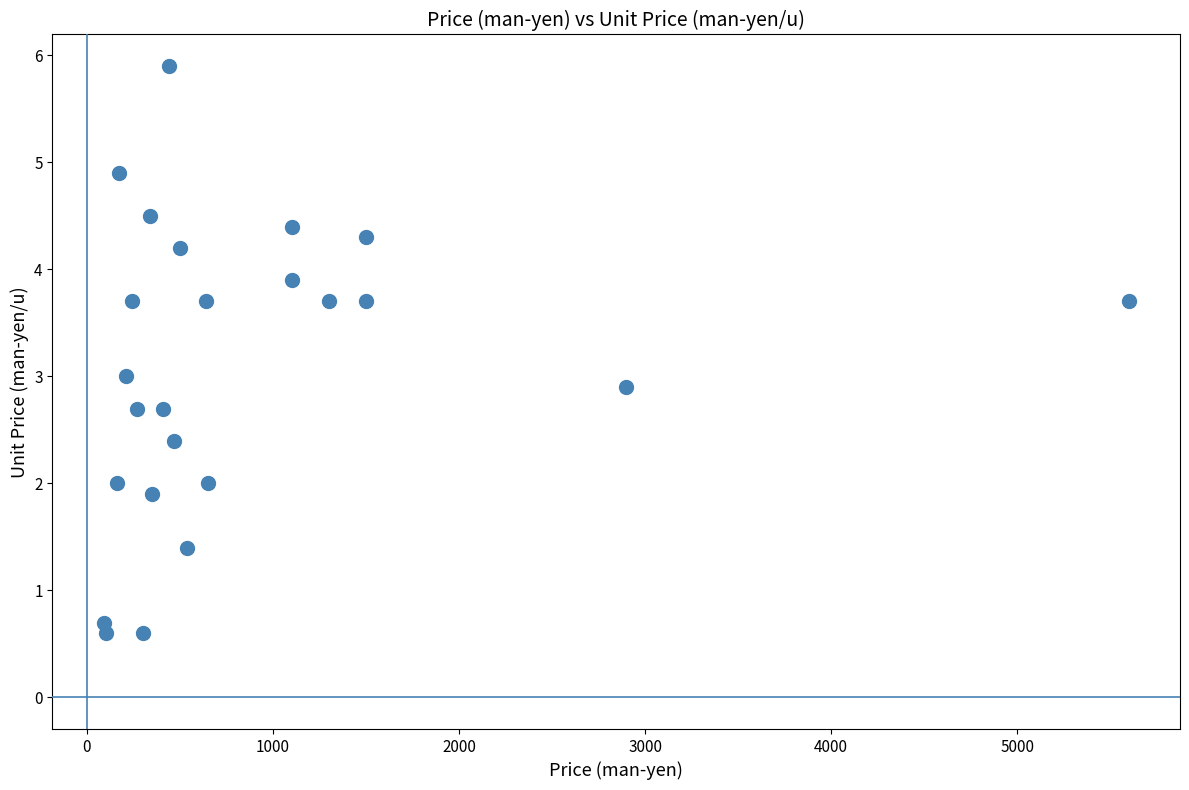

What is the range of Y values (max minus min)?

5.3